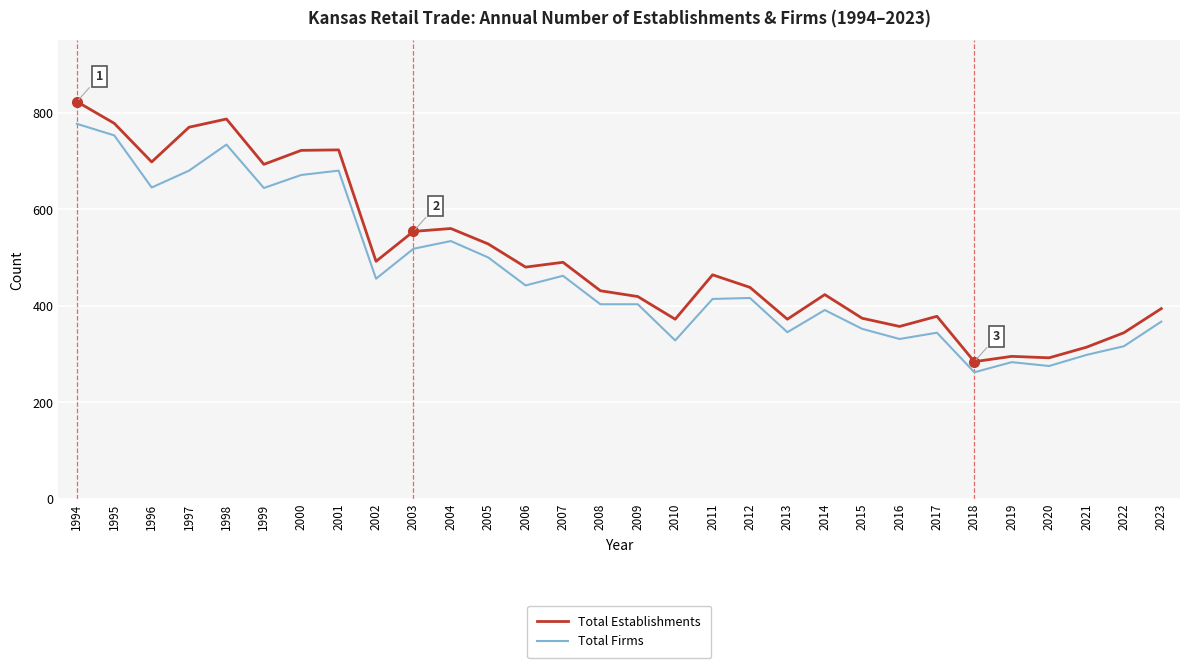

Rank the series by their average value, from lowest to highest.

Total Firms, Total Establishments